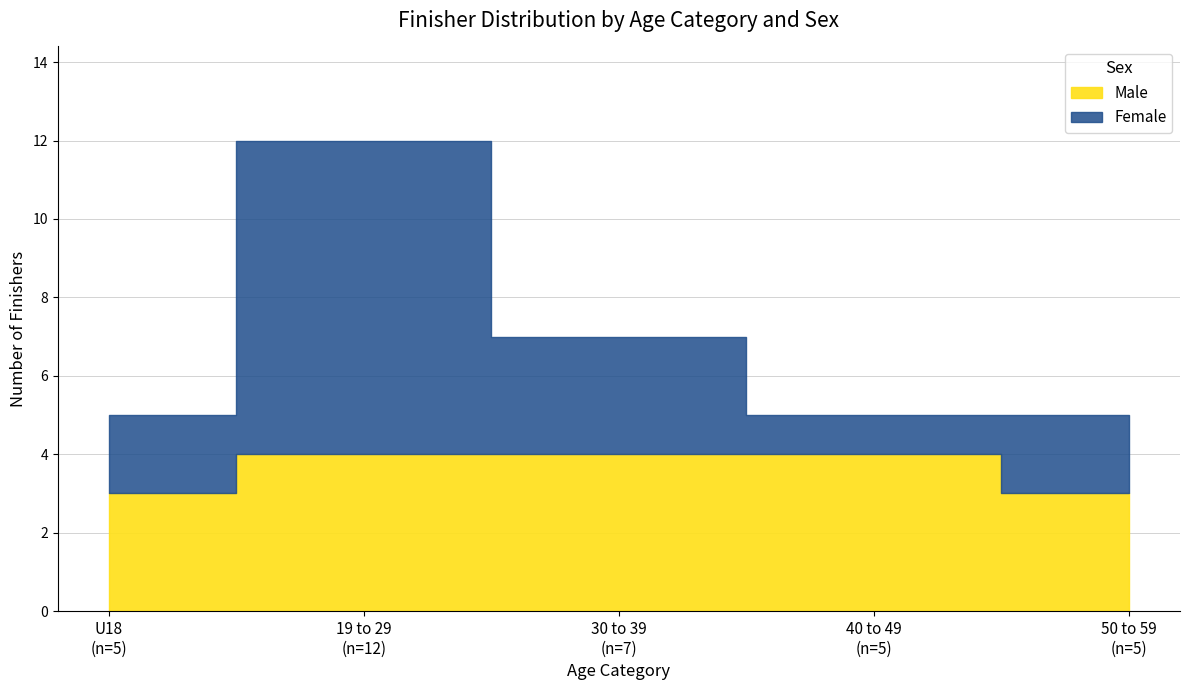

Between 30 to 39 and 40 to 49, which series saw the biggest shift?

Female